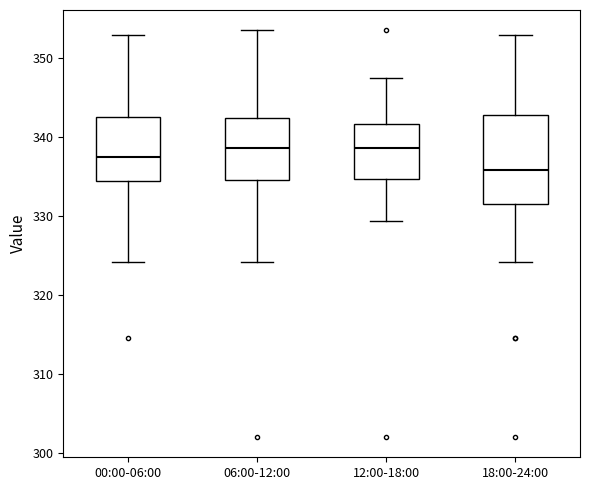

Reading left to right, transcribe this box plot: for each box, give where its median line is, the range the box spans, and where its two whiskers end, as read against the y-axis. The values are not printed on the chart, so give them approximately, as read against the axis.

00:00-06:00: median 337, box 334 to 343, whiskers 324 to 353
06:00-12:00: median 339, box 335 to 342, whiskers 324 to 354
12:00-18:00: median 339, box 335 to 342, whiskers 329 to 348
18:00-24:00: median 336, box 332 to 343, whiskers 324 to 353